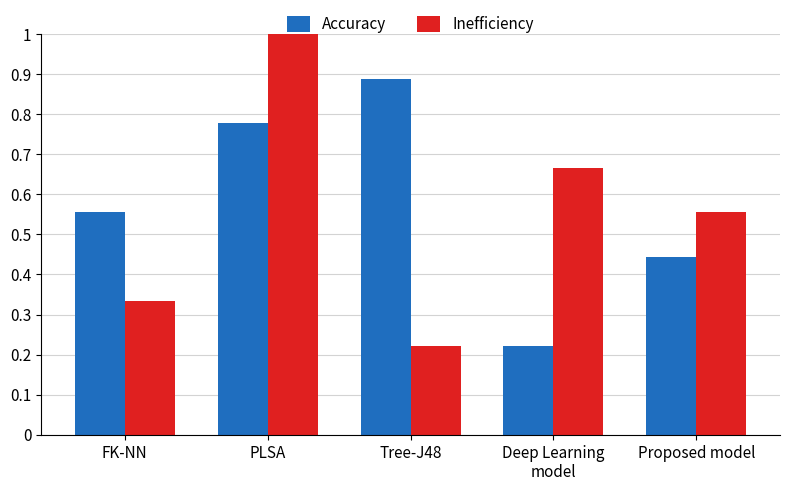

True or false: Inefficiency has a value of 1.1 at Deep Learning
model.

False